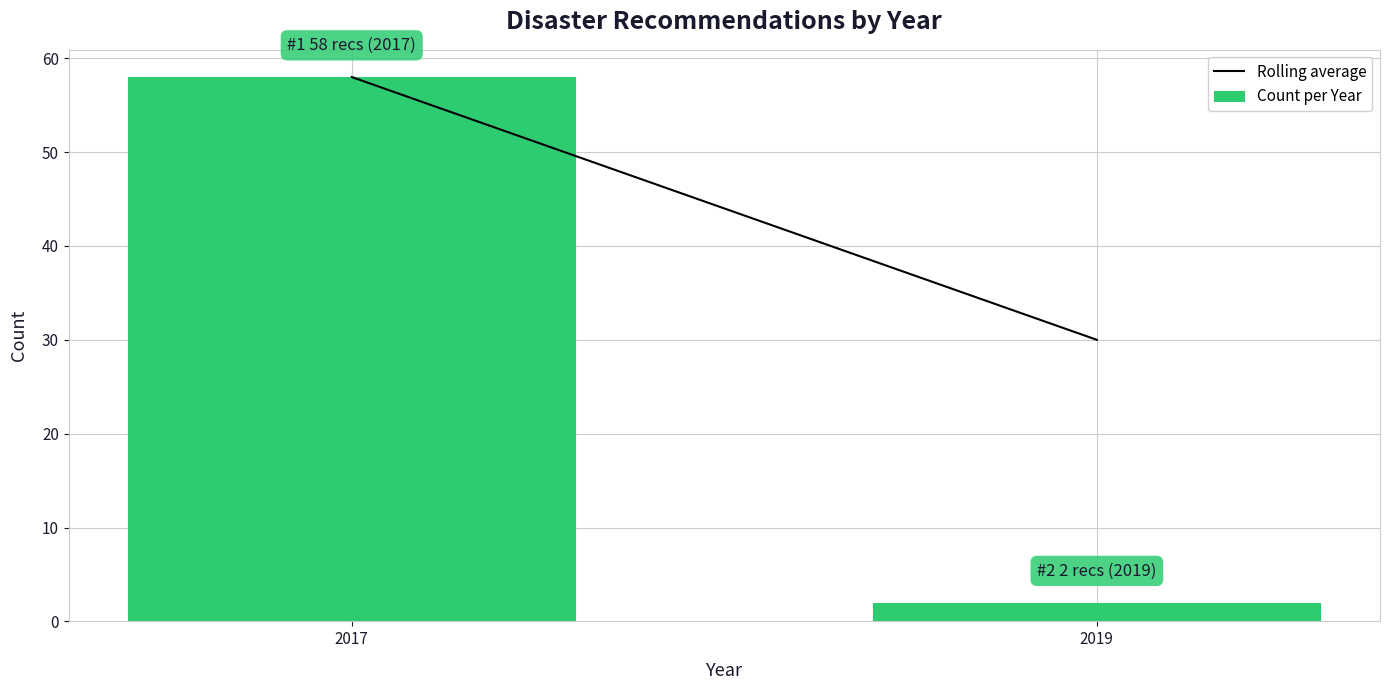

Reading right to left, list all the values displayed in this chart.

2019=2	2017=58